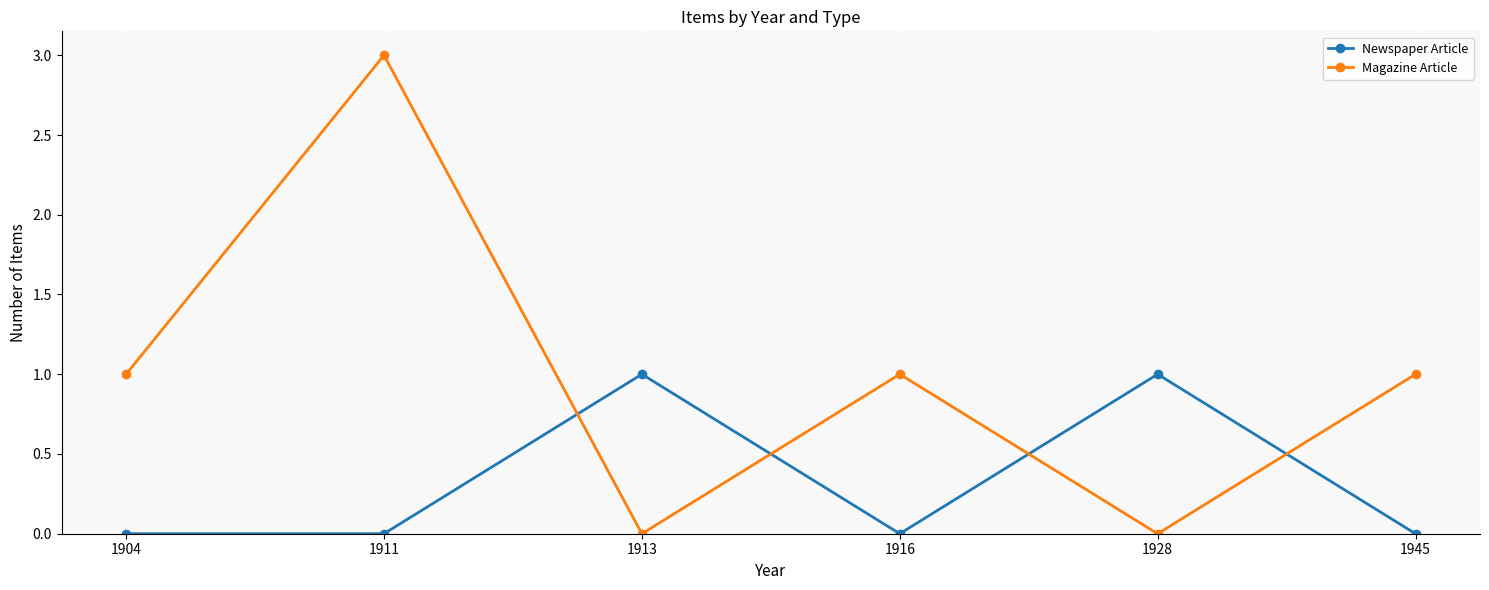

Reading left to right, what are all the values shown in this chart?

Newspaper Article: 0	0	1	0	1	0
Magazine Article: 1	3	0	1	0	1